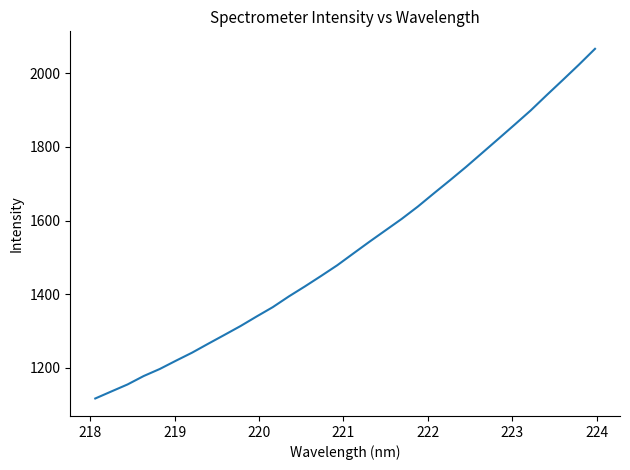

What is the greatest value displayed?

2066.9